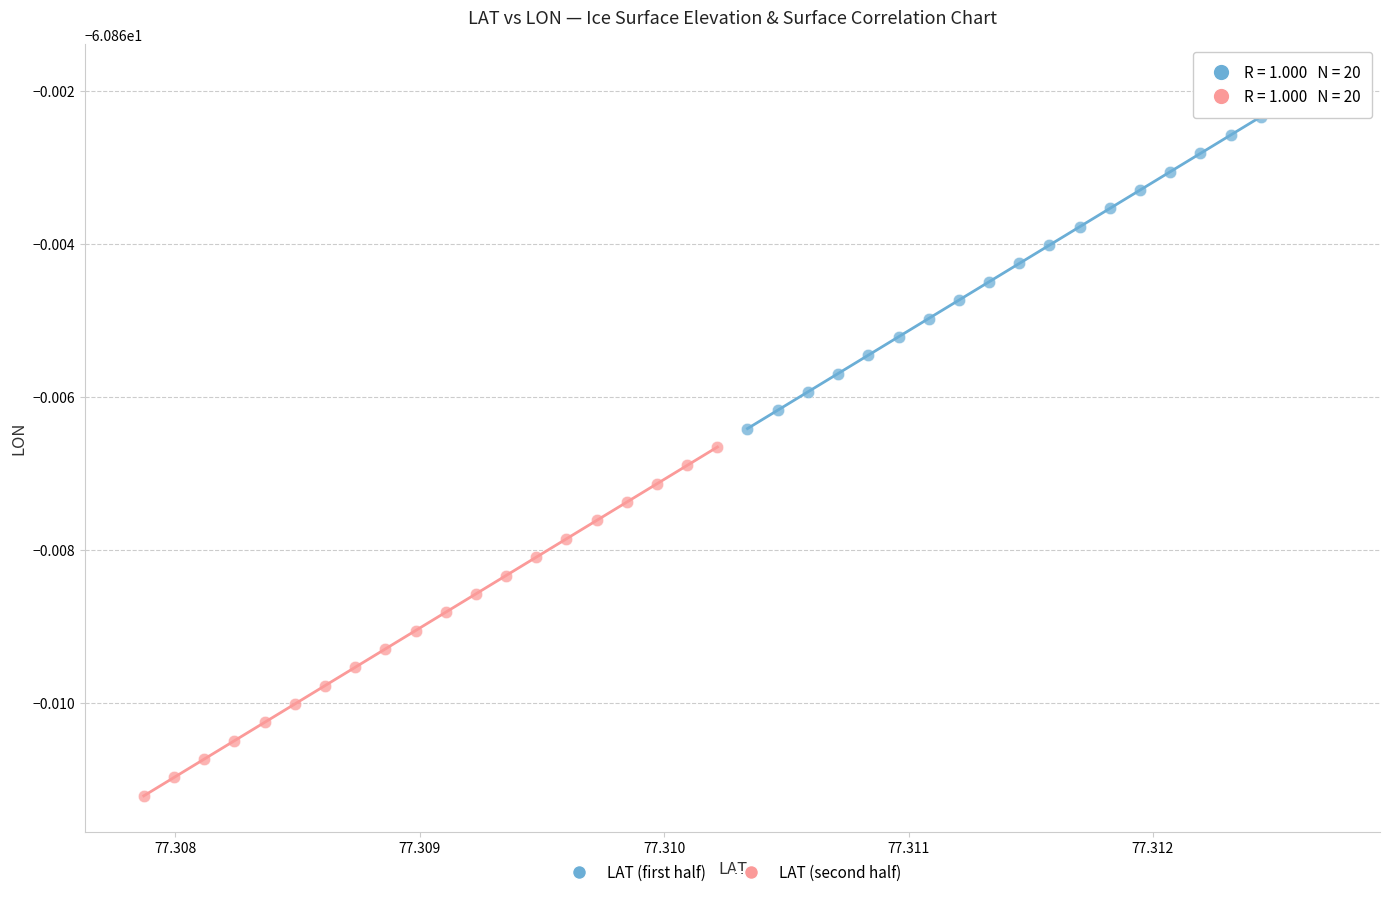

What are all the series names shown in the legend?

LAT (first half), LAT (second half)